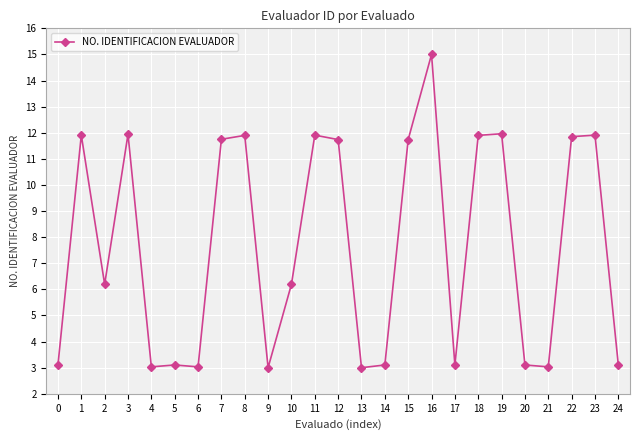

What is the approximate value at 24?

3.1